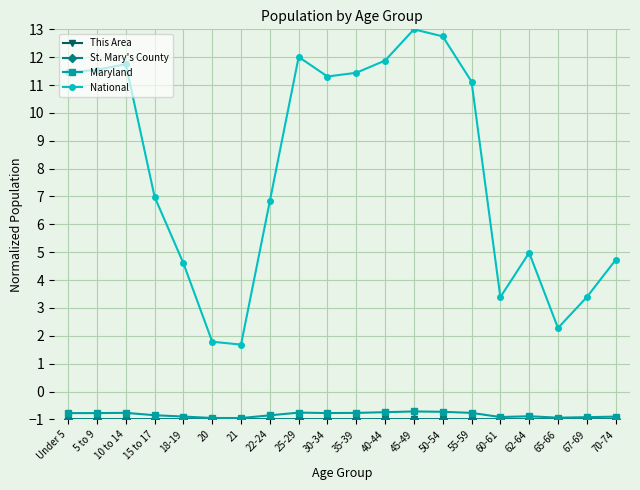

How many data points in National are less than 11?

10